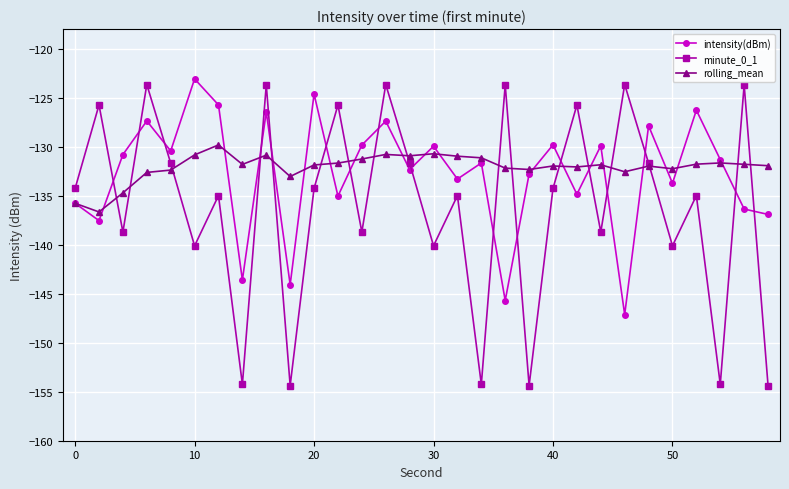

What is the value of the minute_0_1 point at the 28th from the left?

-154.3